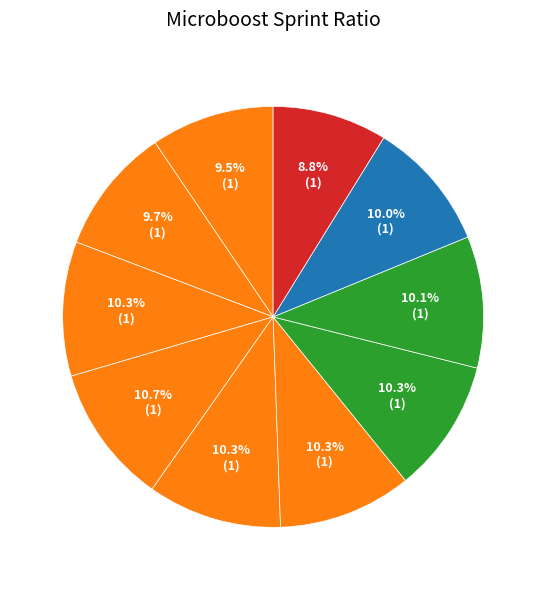

Count the number of slices in the pie.

10